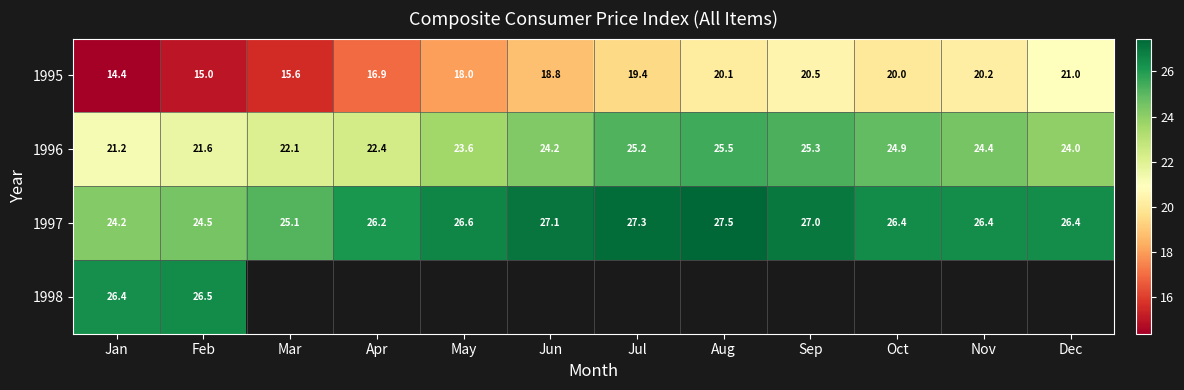

At how many categories does at least one series exceed 16?

12